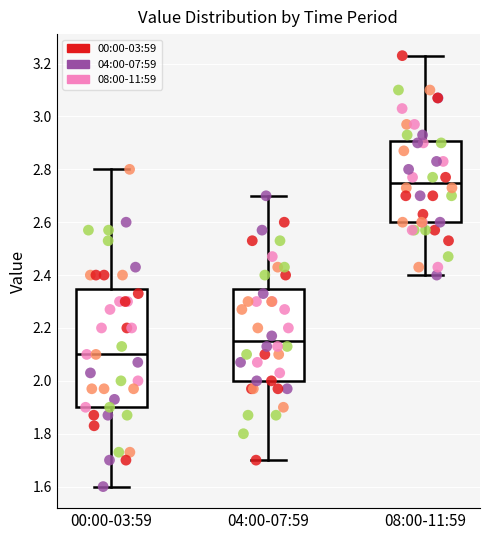

Reading left to right, transcribe this box plot: for each box, give where its median line is, the range the box spans, and where its two whiskers end, as read against the y-axis. The values are not printed on the chart, so give them approximately, as read against the axis.

00:00-03:59: median 2.10, box 1.90 to 2.34, whiskers 1.60 to 2.80
04:00-07:59: median 2.16, box 2.00 to 2.34, whiskers 1.70 to 2.70
08:00-11:59: median 2.76, box 2.60 to 2.90, whiskers 2.40 to 3.24